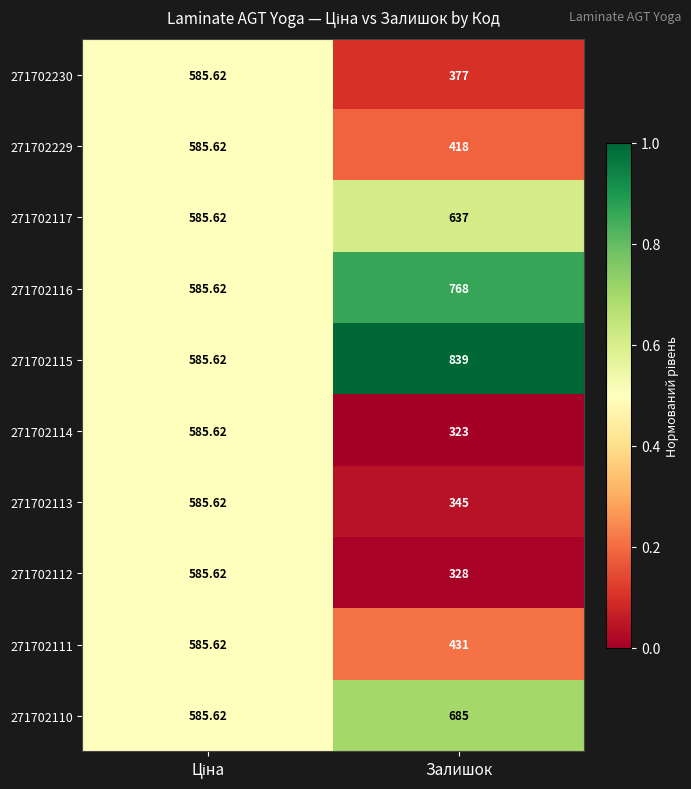

Which category has the highest value in the 271702116 series?

Залишок